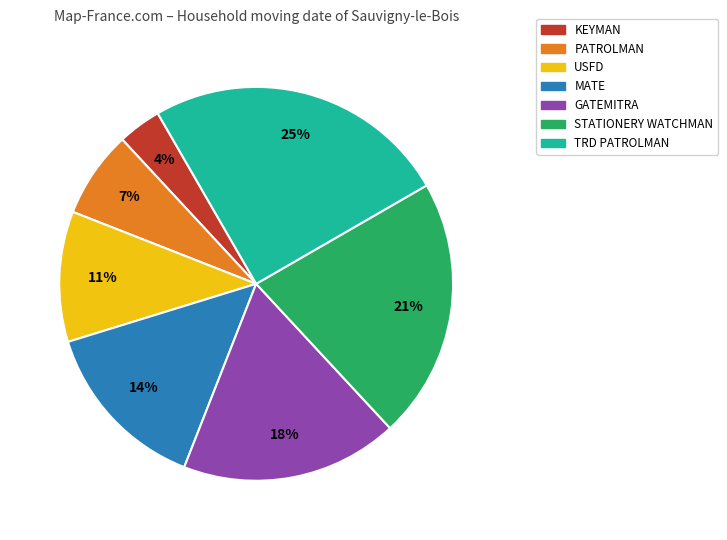

How many segments does this pie chart have?

7